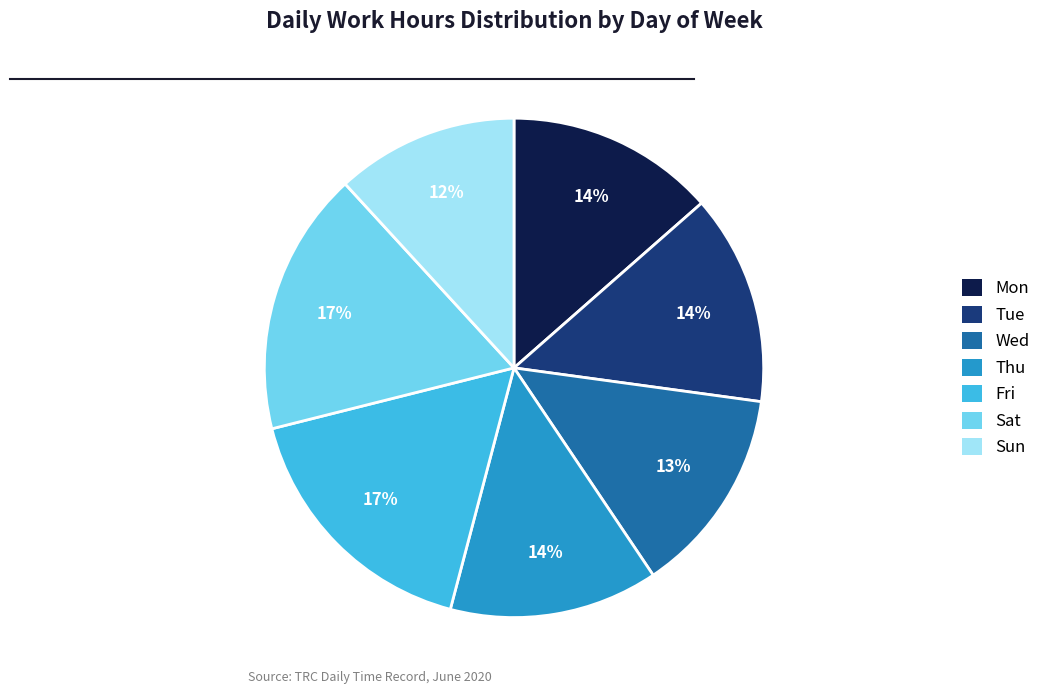

How many slices are in this pie chart?

7